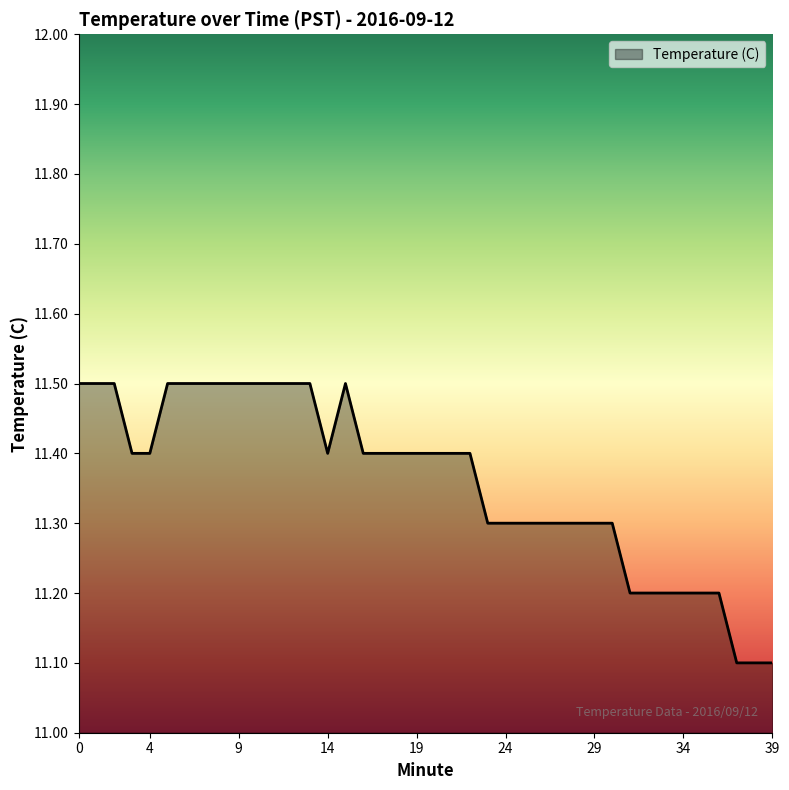

What is the minimum value shown in the chart?

11.1